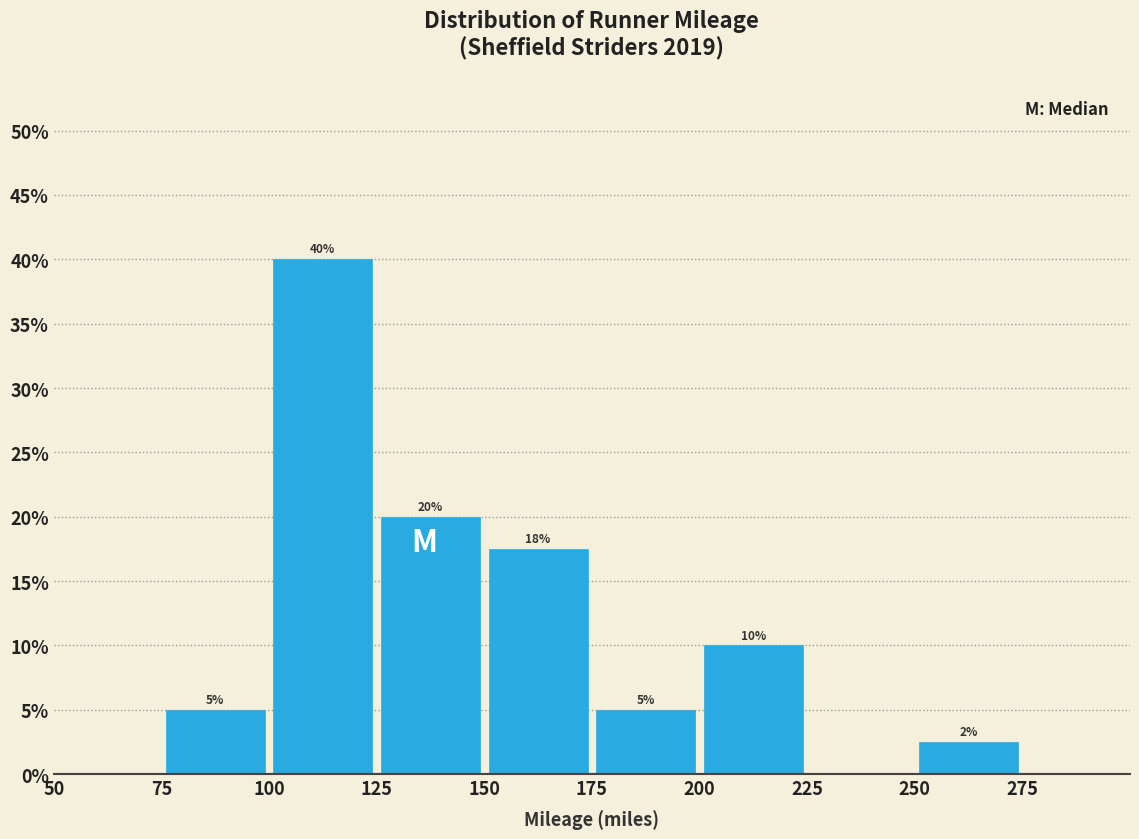

Which range on the x-axis has the tallest bar?

100 to 125